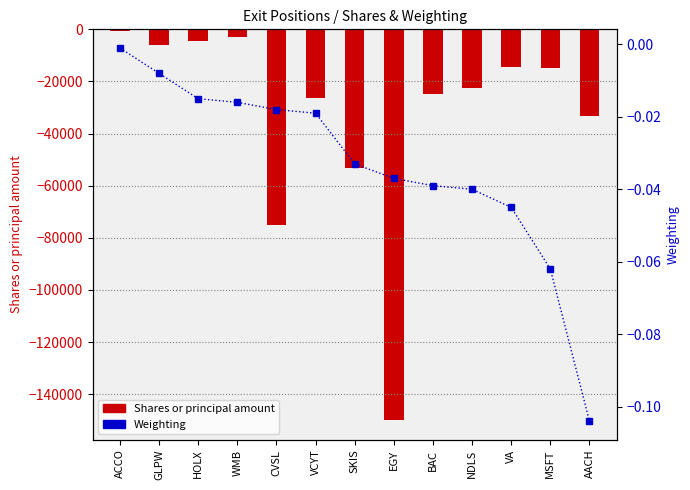

Is it true that Weighting equals -0.1 at AACH?

True